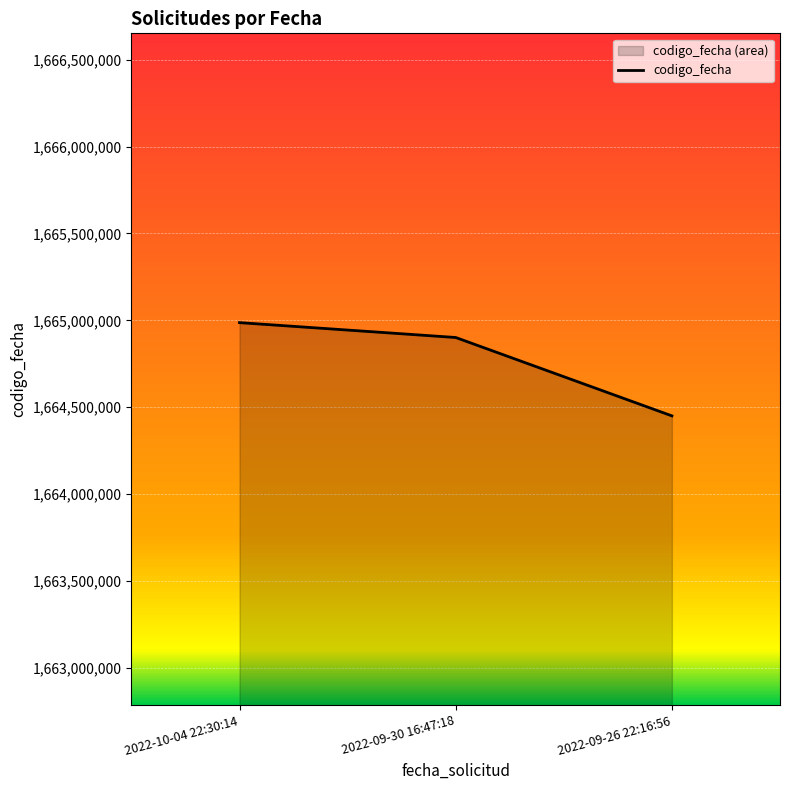

How many values are between 1664450230 and 1664986827?

3